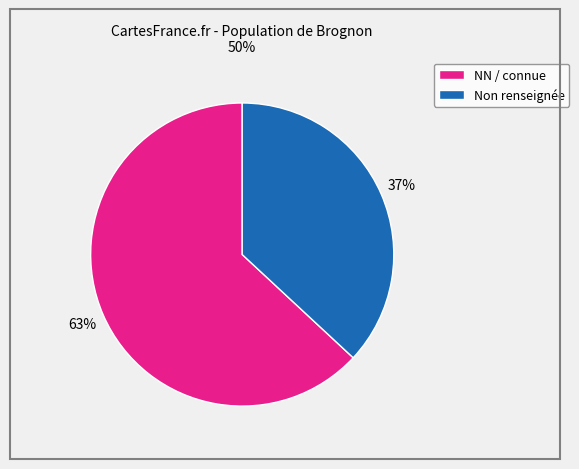

Count the number of slices in the pie.

2